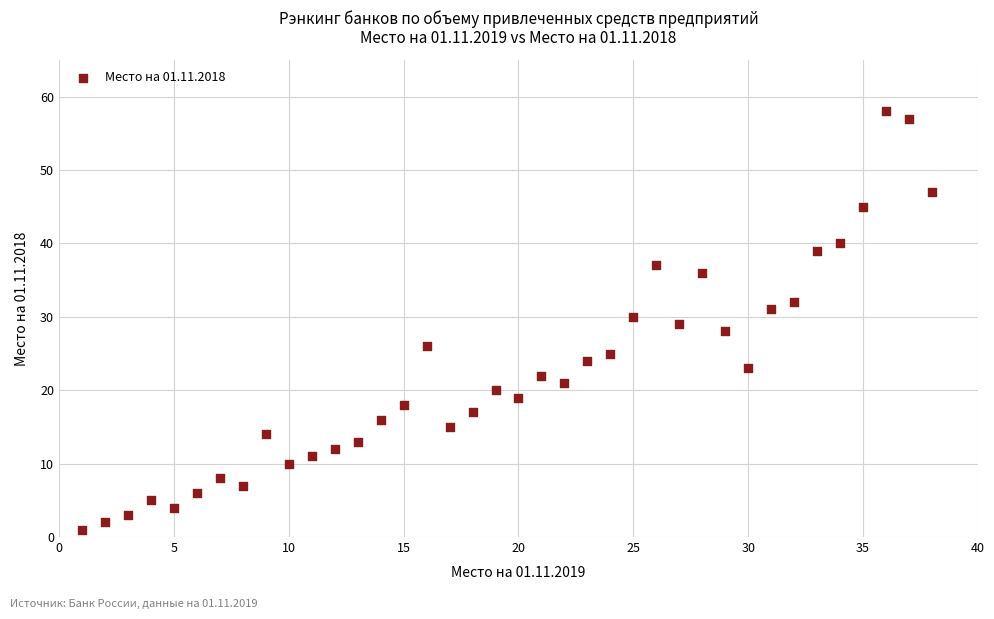

What is the range of Y values (max minus min)?

57